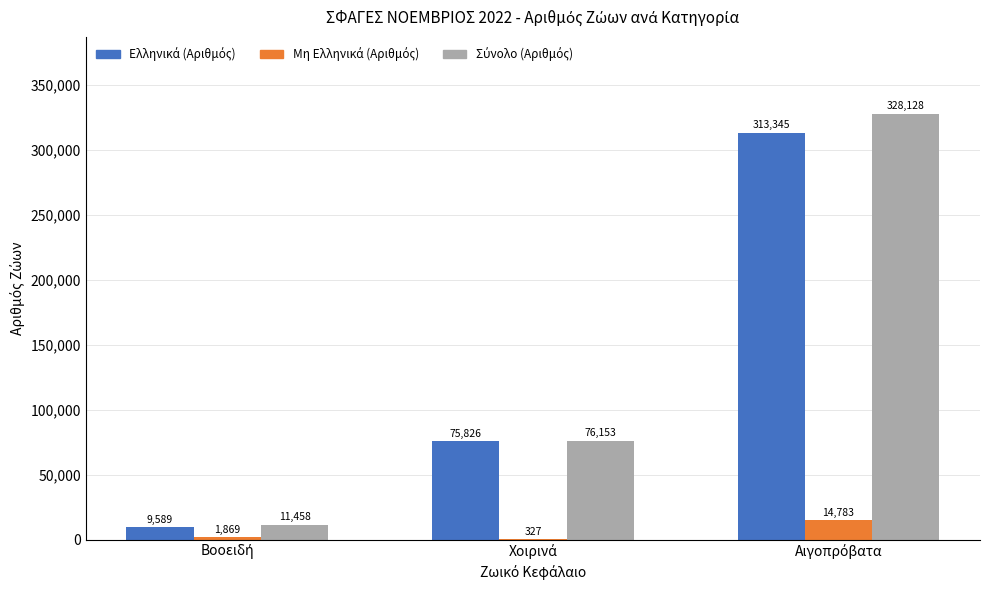

What is the maximum value shown in the chart?

328128